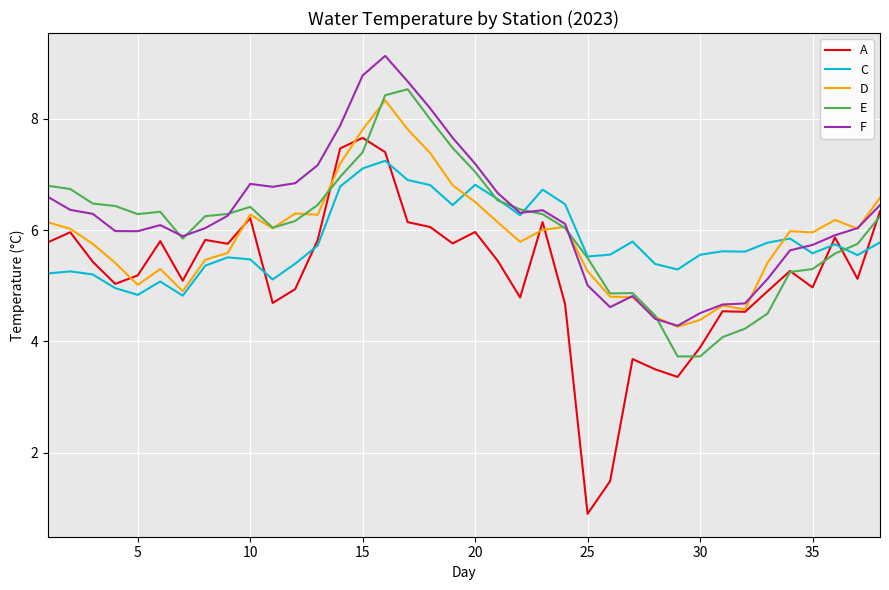

What is the greatest value displayed?

9.1